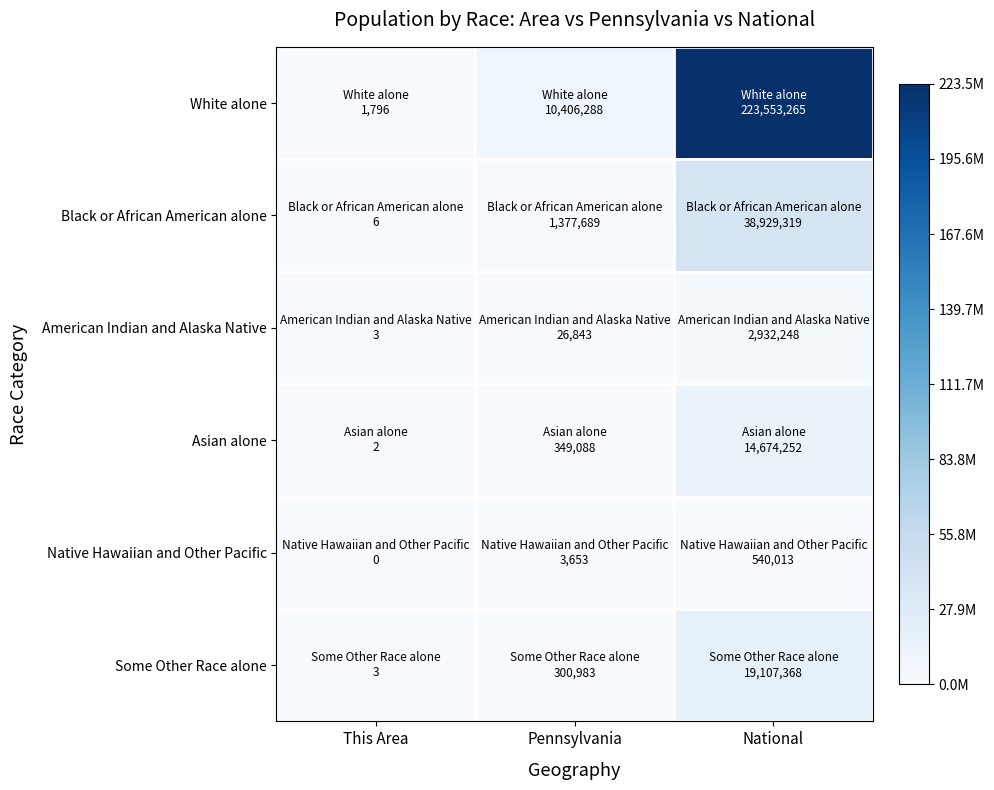

Which series has the largest total across all categories?

White alone